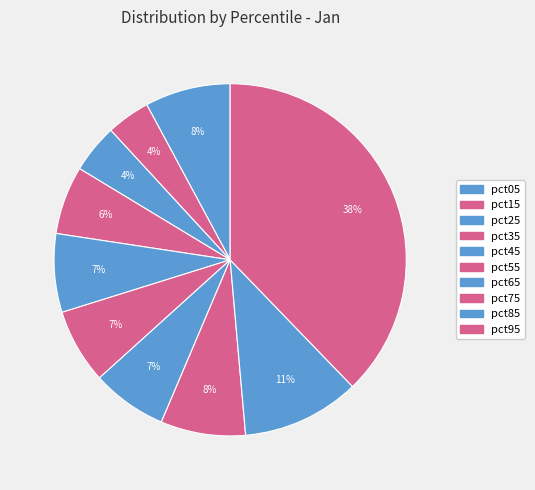

What percentage do pct45 and pct15 together represent?

11.2%